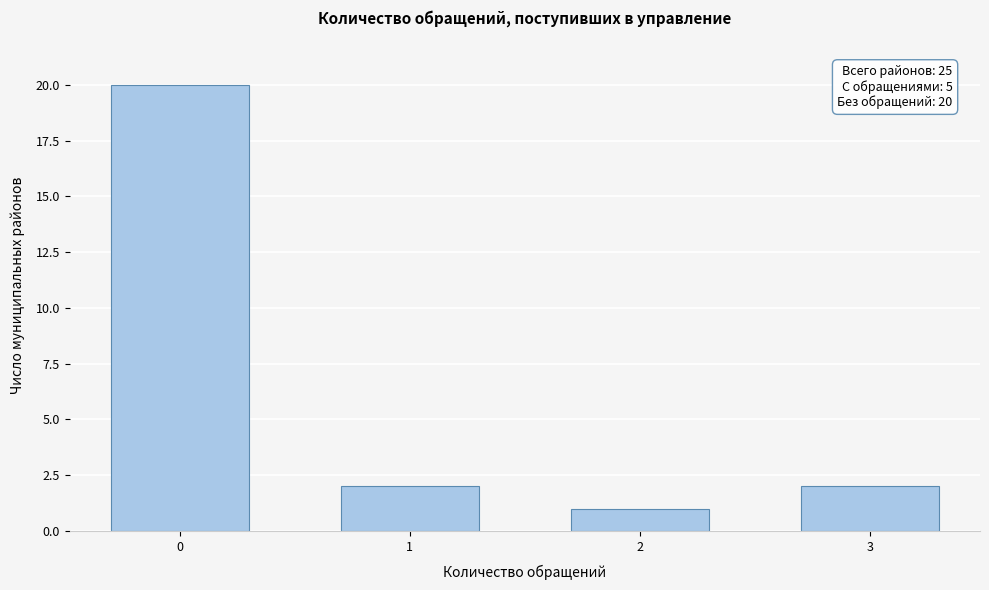

Reading right to left, what are all the values shown in this chart?

3=2	2=1	1=2	0=20